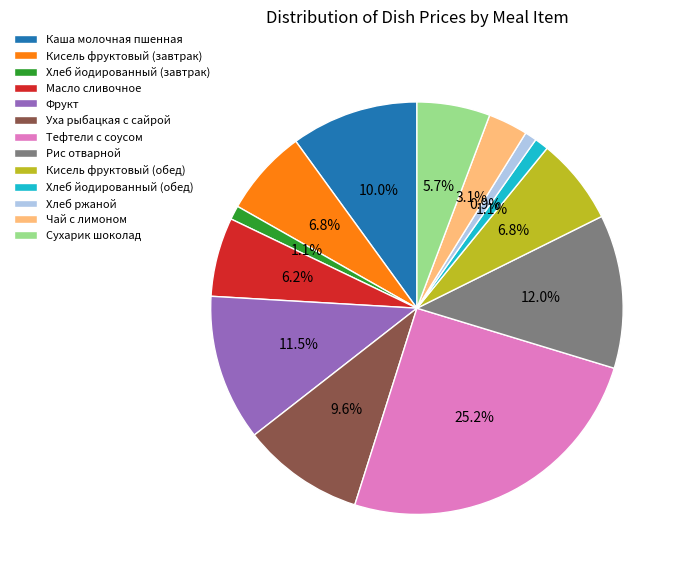

Is Тефтели с соусом the majority of the pie?

No